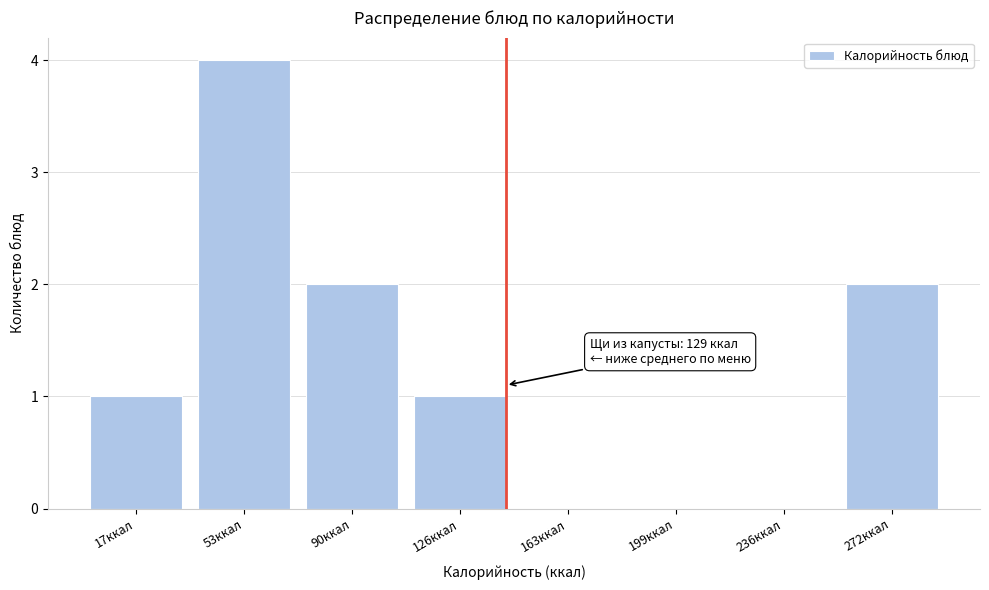

Reading left to right, list all the values displayed in this chart.

17ккал=1	53ккал=4	90ккал=2	126ккал=1	163ккал=0	199ккал=0	236ккал=0	272ккал=2